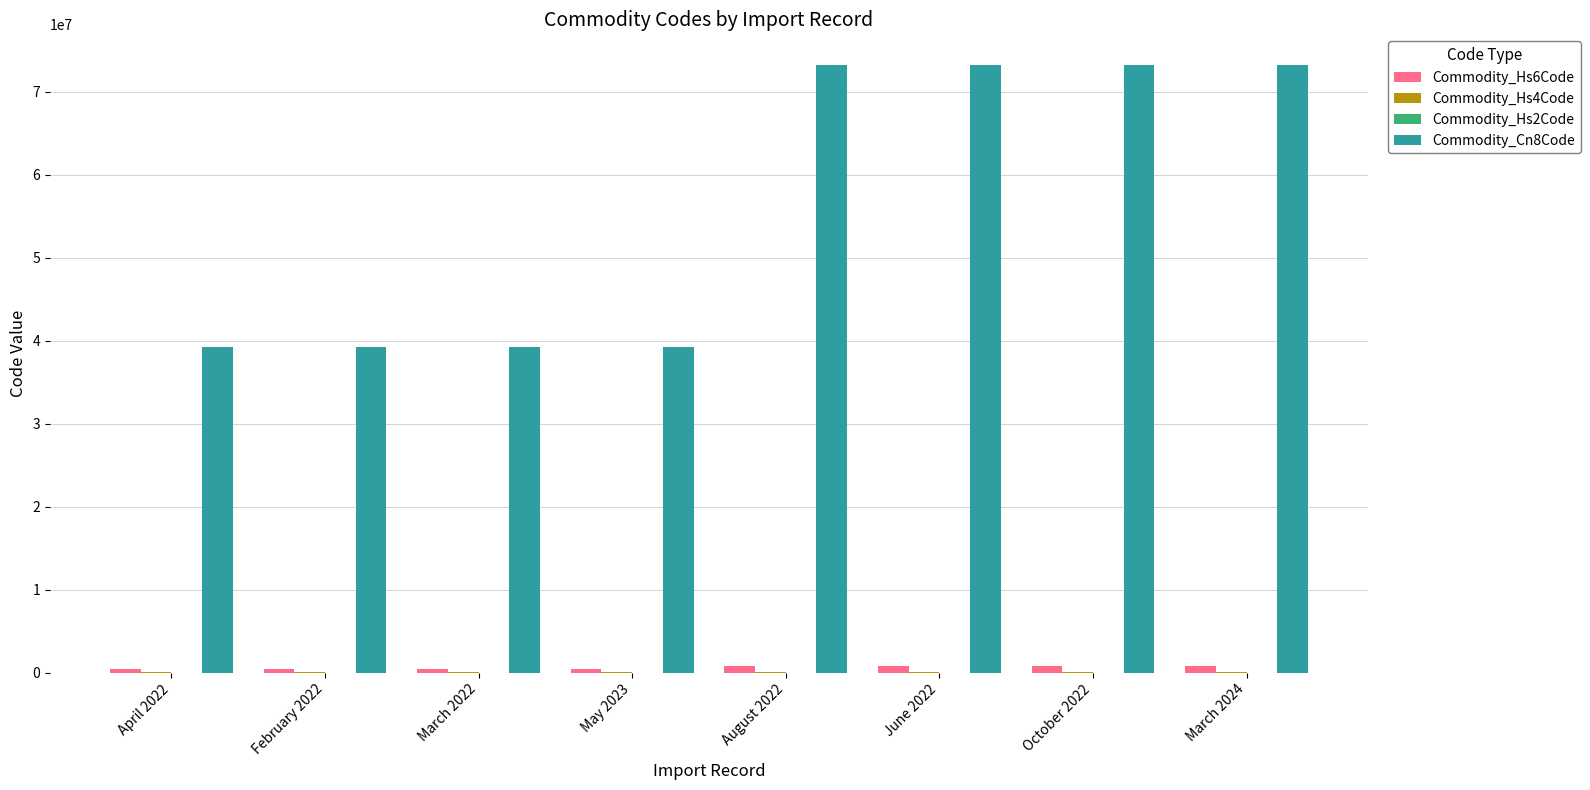

Which series has the largest total across all categories?

Commodity_Cn8Code